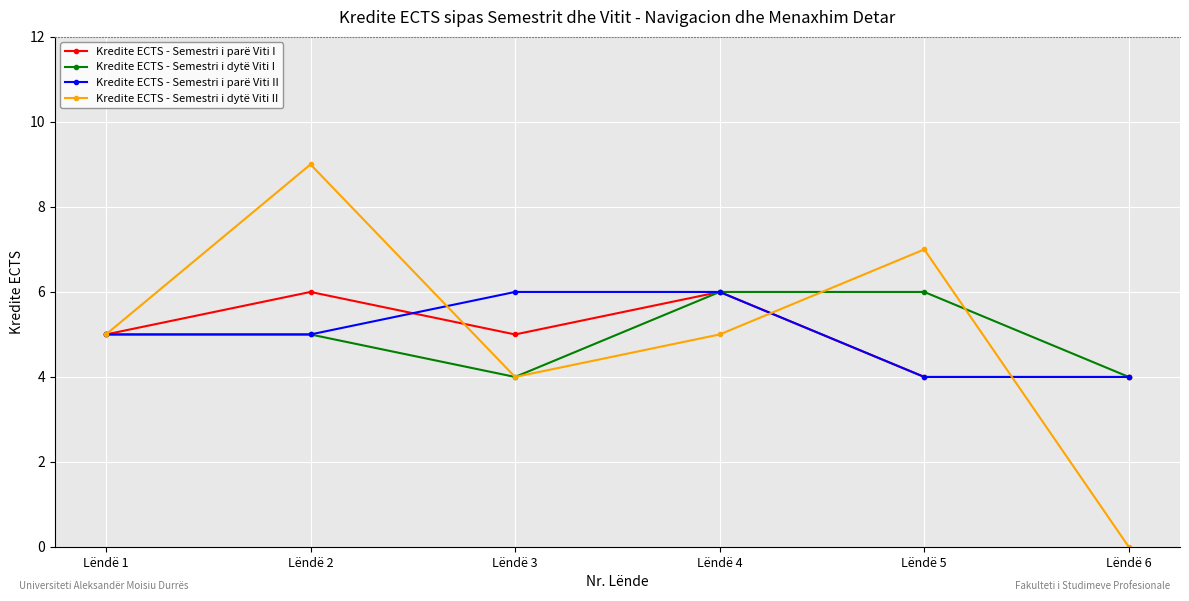

At which category does Kredite ECTS - Semestri i dytë Viti II reach its first local valley?

Lëndë 3